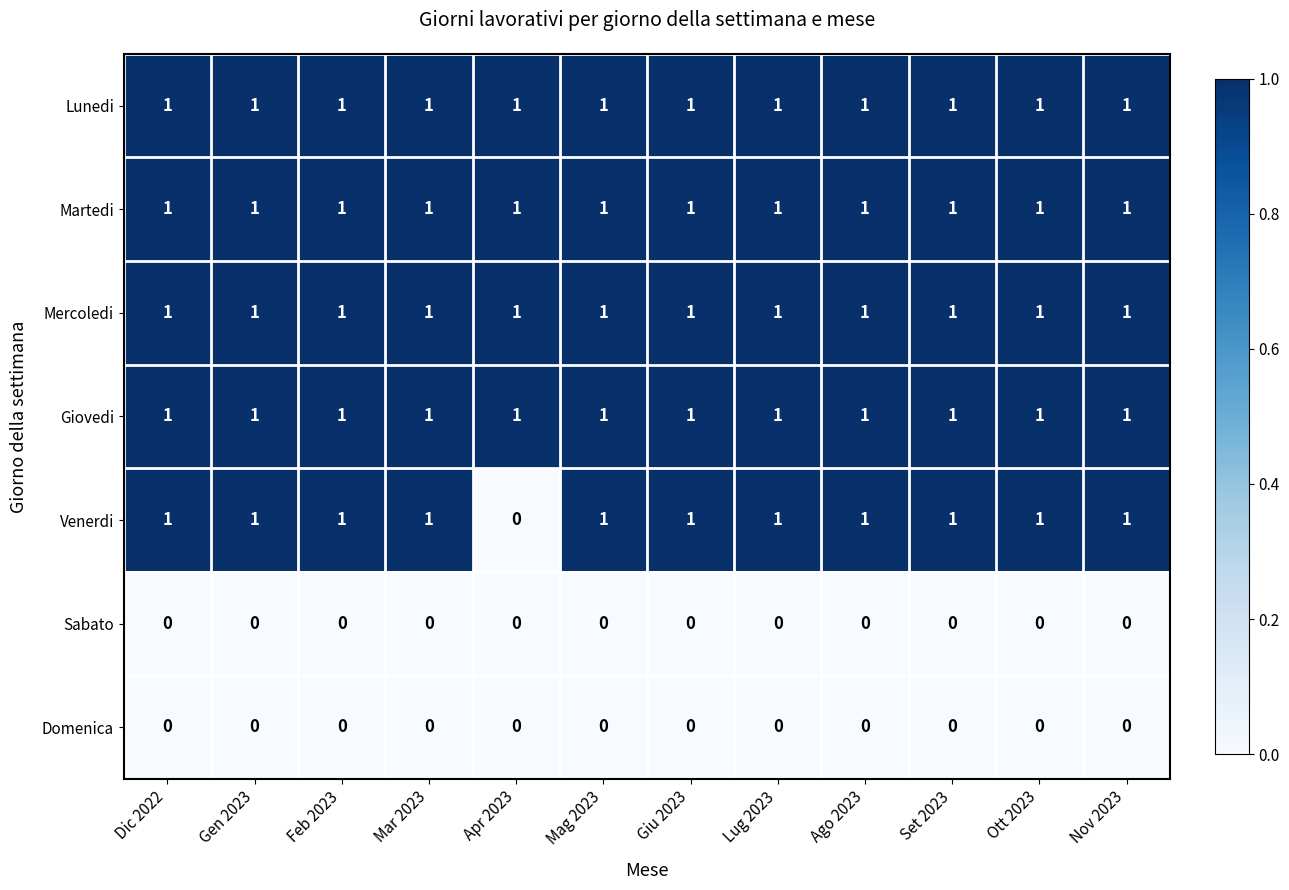

The Domenica series shows 0 at Feb 2023. True or false?

True